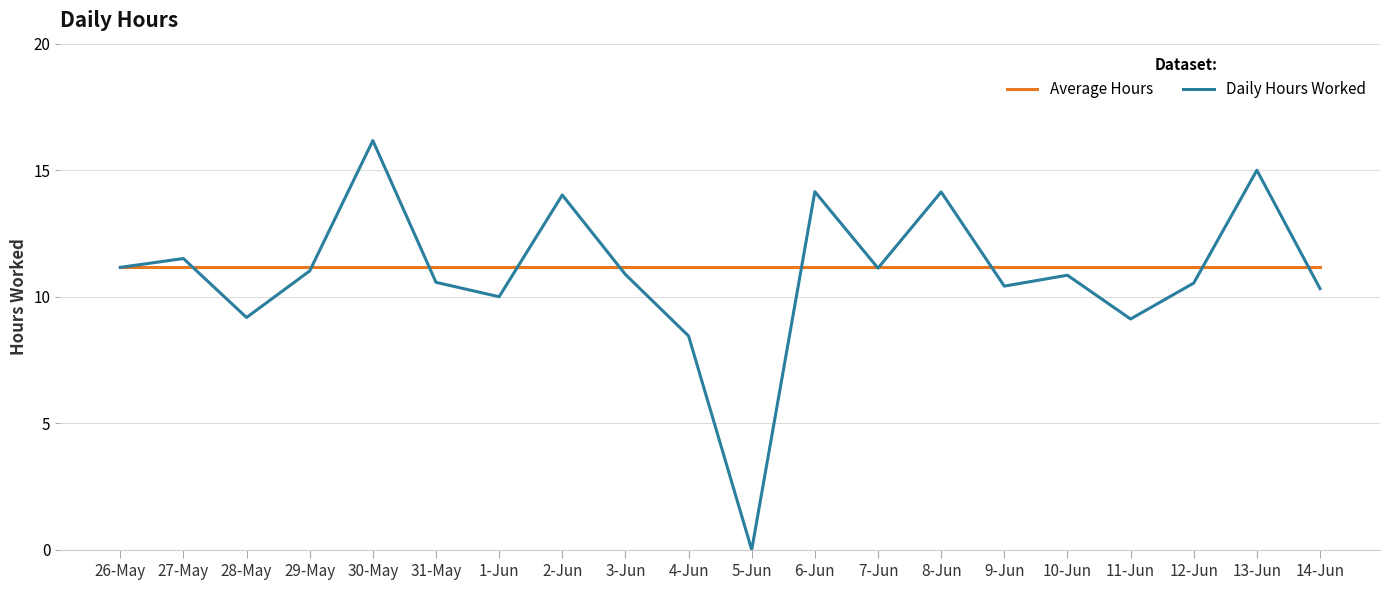

The Daily Hours Worked series shows 14.2 at 6-Jun. True or false?

True